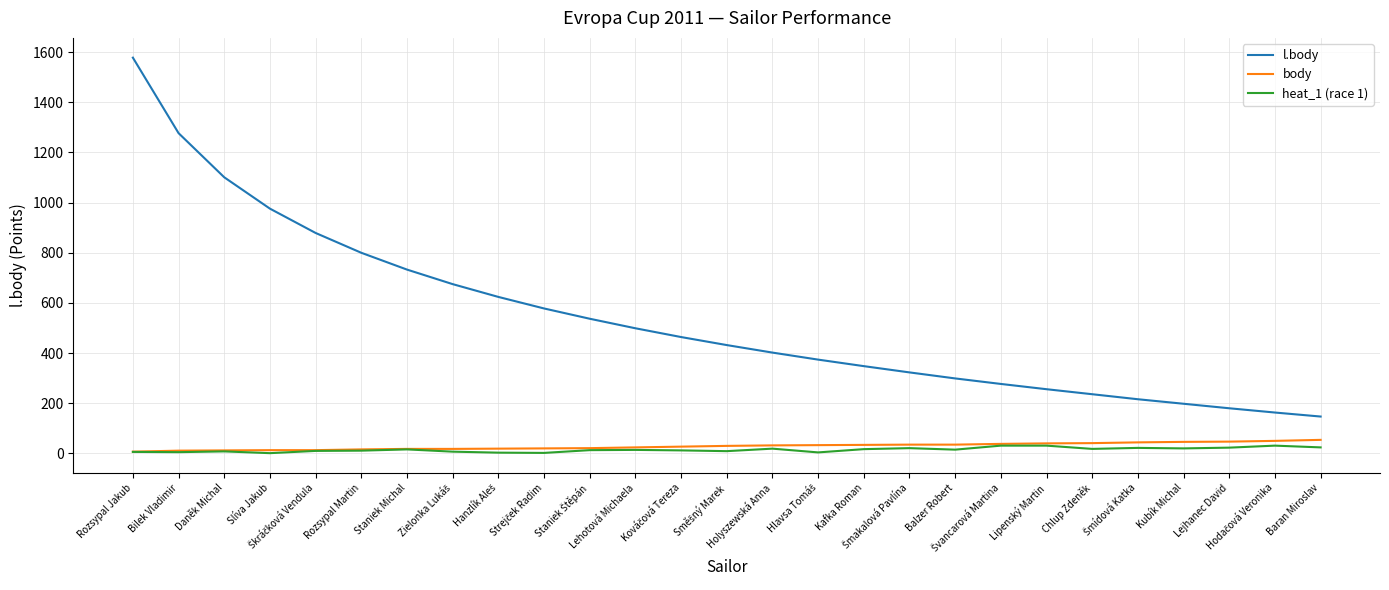

At how many categories does at least one series exceed 1210?

2